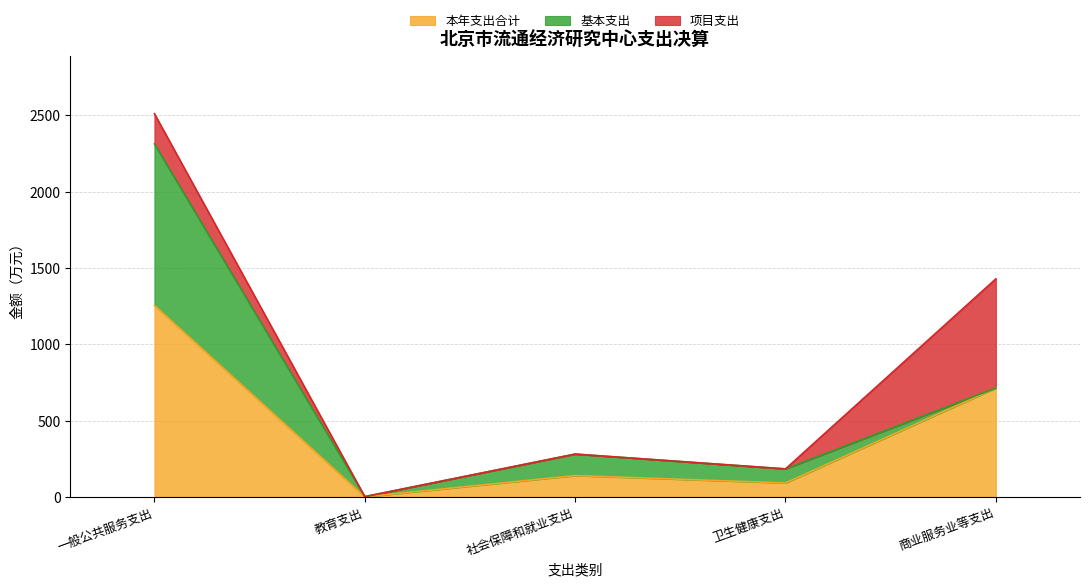

Reading left to right, what are all the values shown in this chart?

本年支出合计: 一般公共服务支出=1255.7	教育支出=1.4	社会保障和就业支出=140.6	卫生健康支出=92.1	商业服务业等支出=714.6
基本支出: 一般公共服务支出=1057.7	教育支出=1.4	社会保障和就业支出=140.6	卫生健康支出=92.1	商业服务业等支出=0.0
项目支出: 一般公共服务支出=198.0	教育支出=0.0	社会保障和就业支出=0.0	卫生健康支出=0.0	商业服务业等支出=714.6